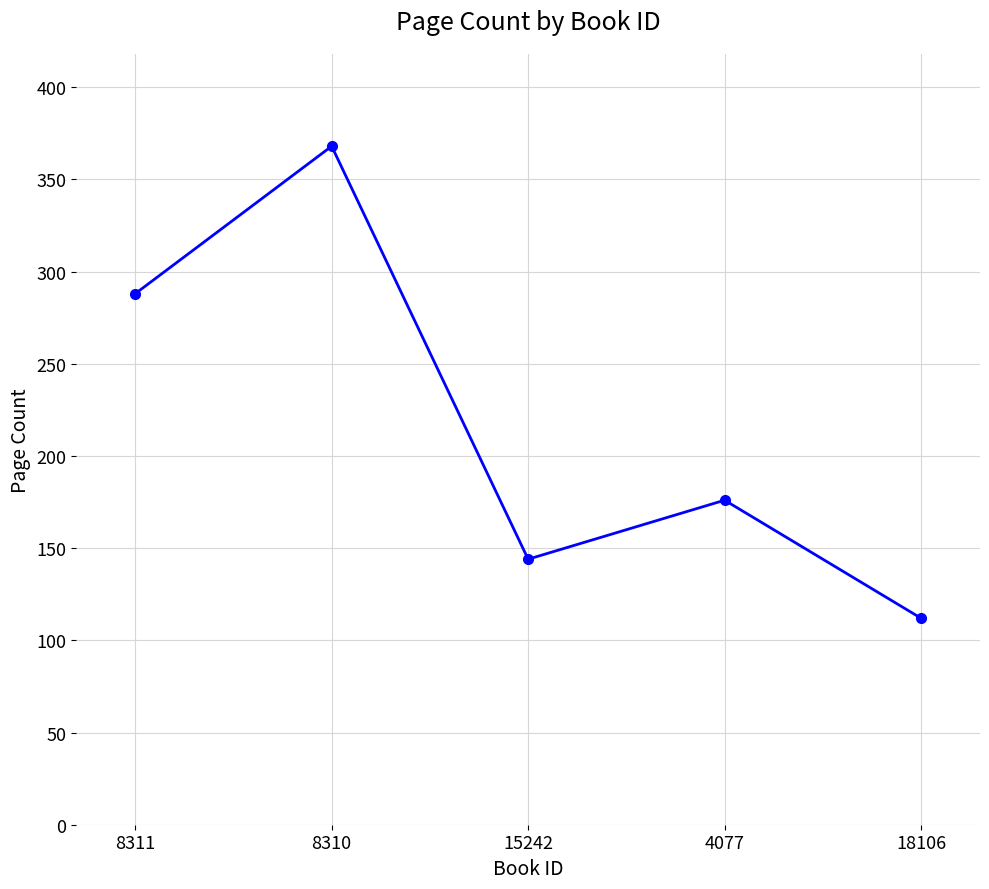

What is the label of the 1st point from the right?

18106